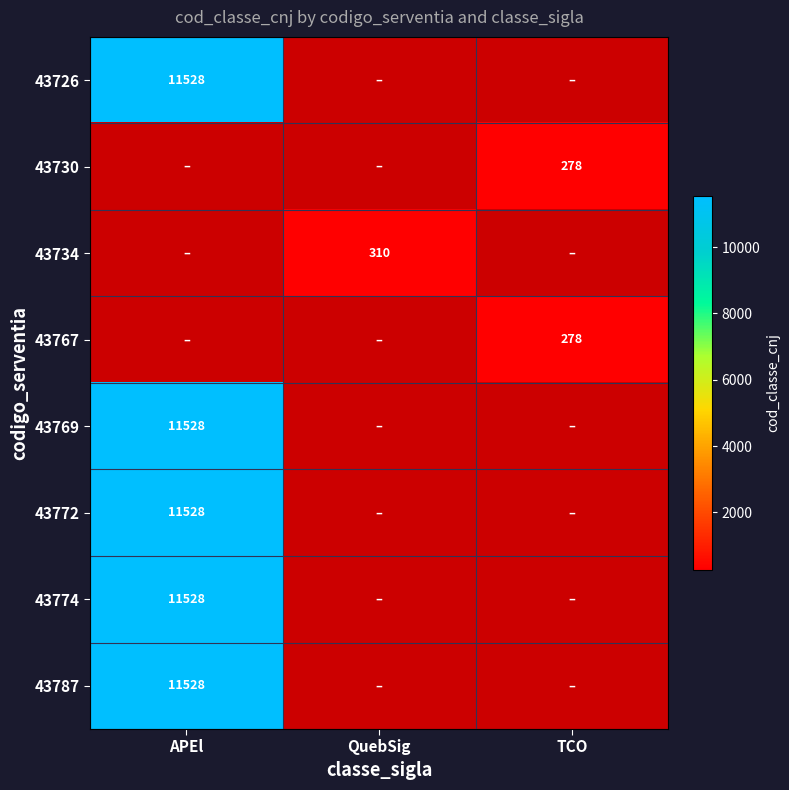

What is the lowest value of the 43787 series?

11528.0